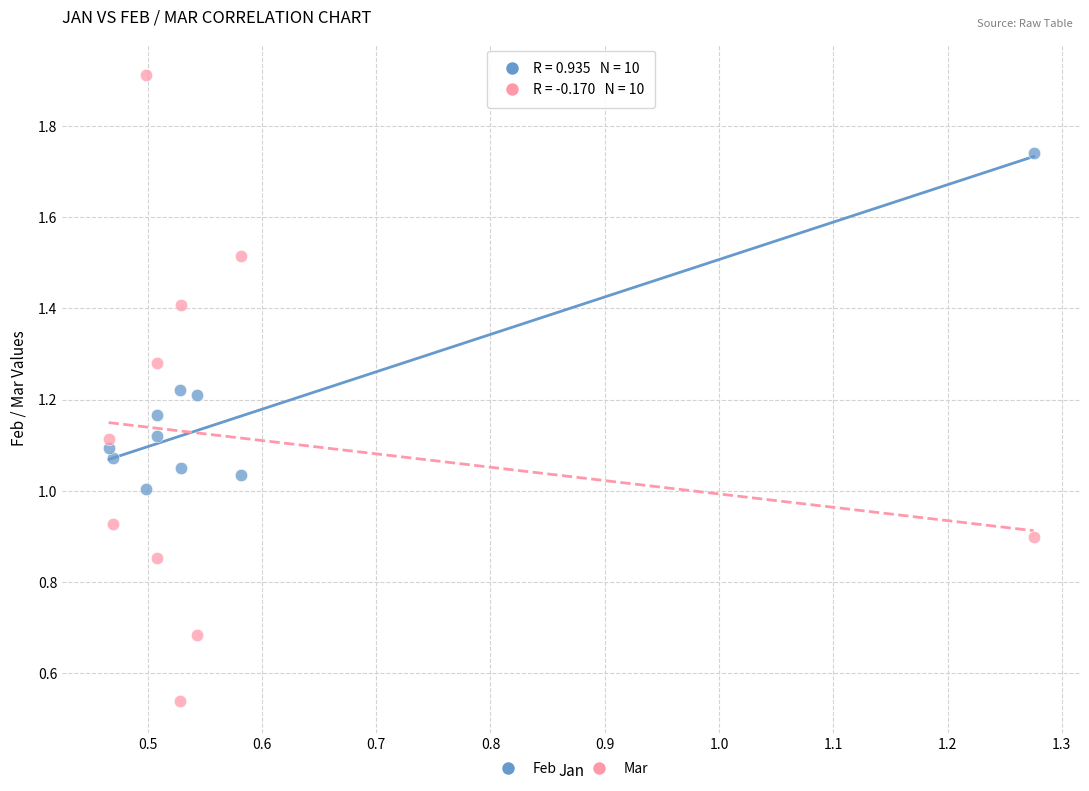

Which series contains the lowest Y value?

Mar